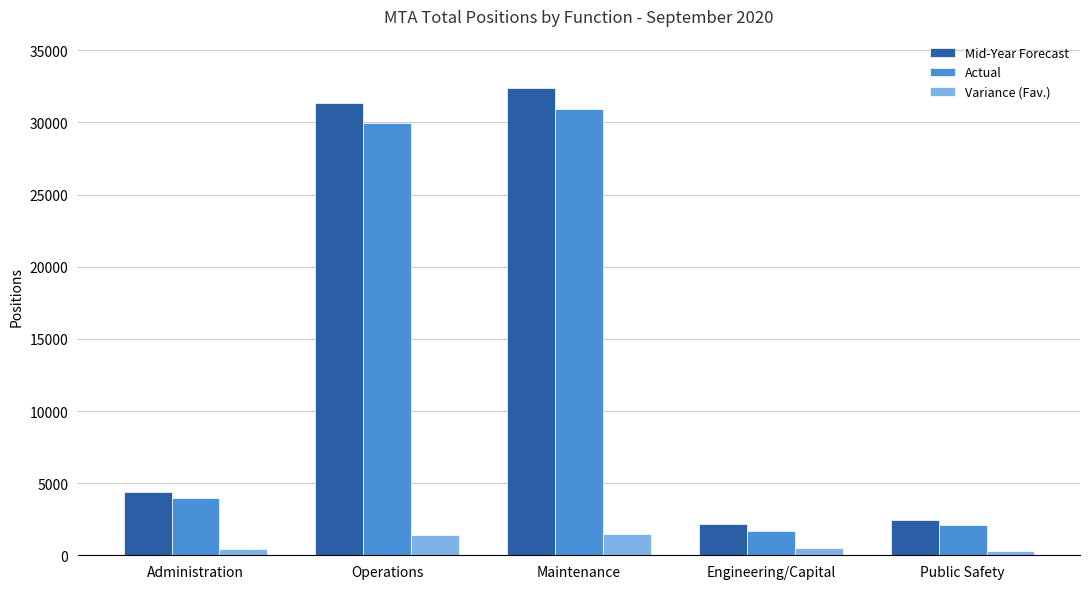

Read the Variance (Fav.) value at Maintenance.

1493.1